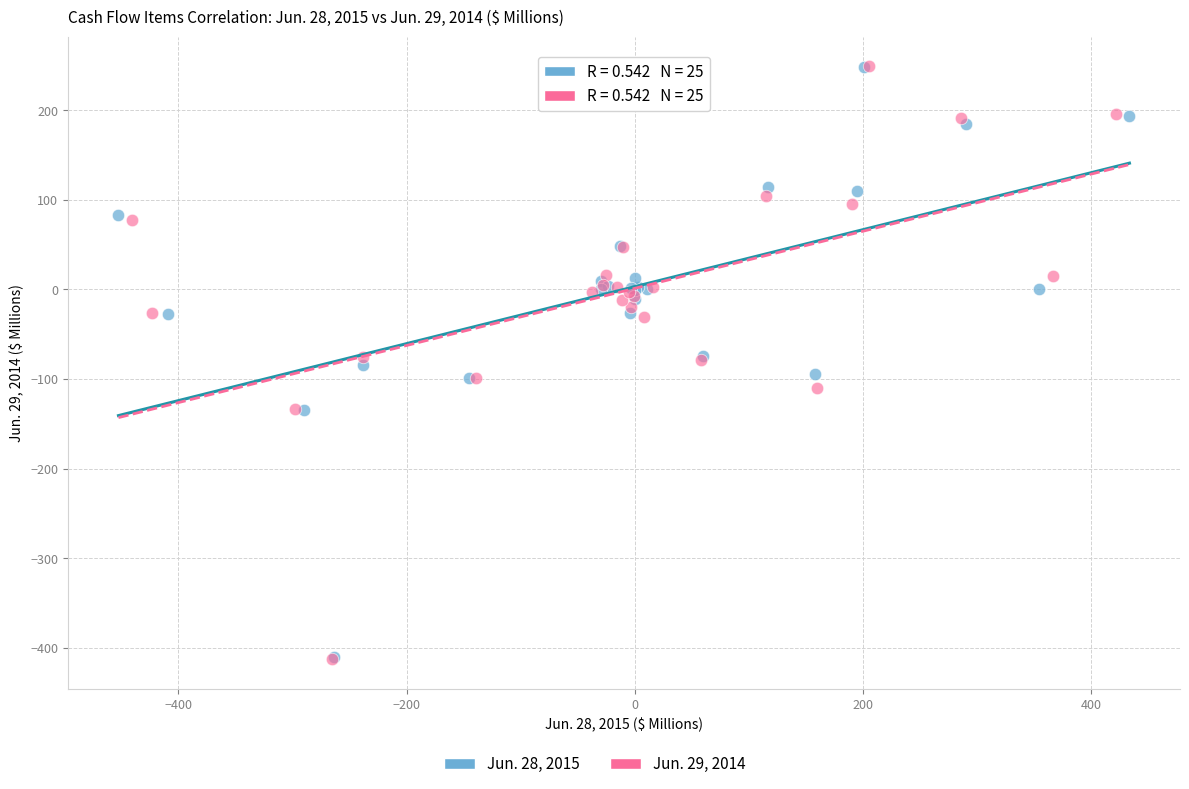

Which series has the largest Y range (max minus min)?

Jun. 29, 2014